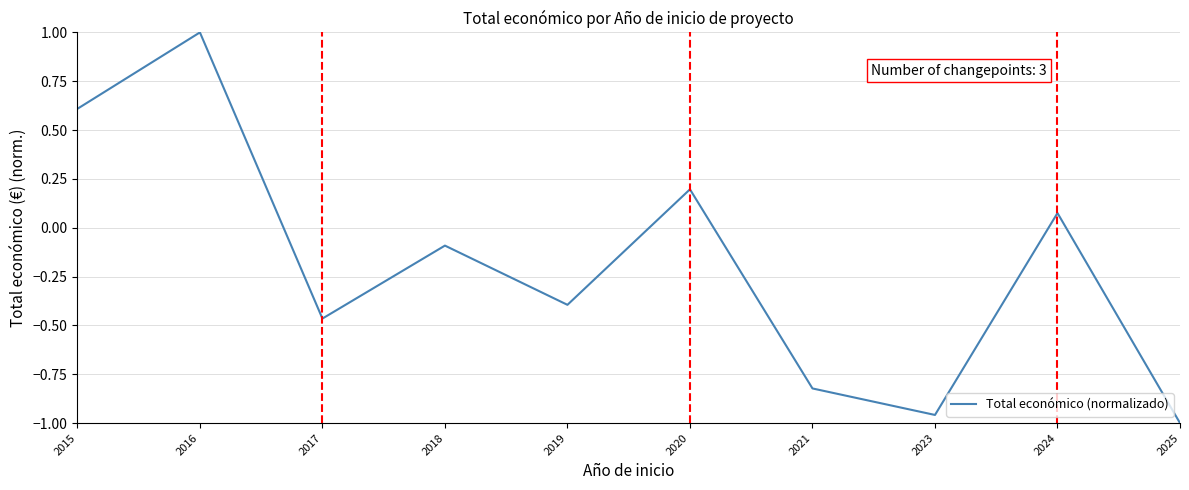

How many lines are shown in the chart?

1